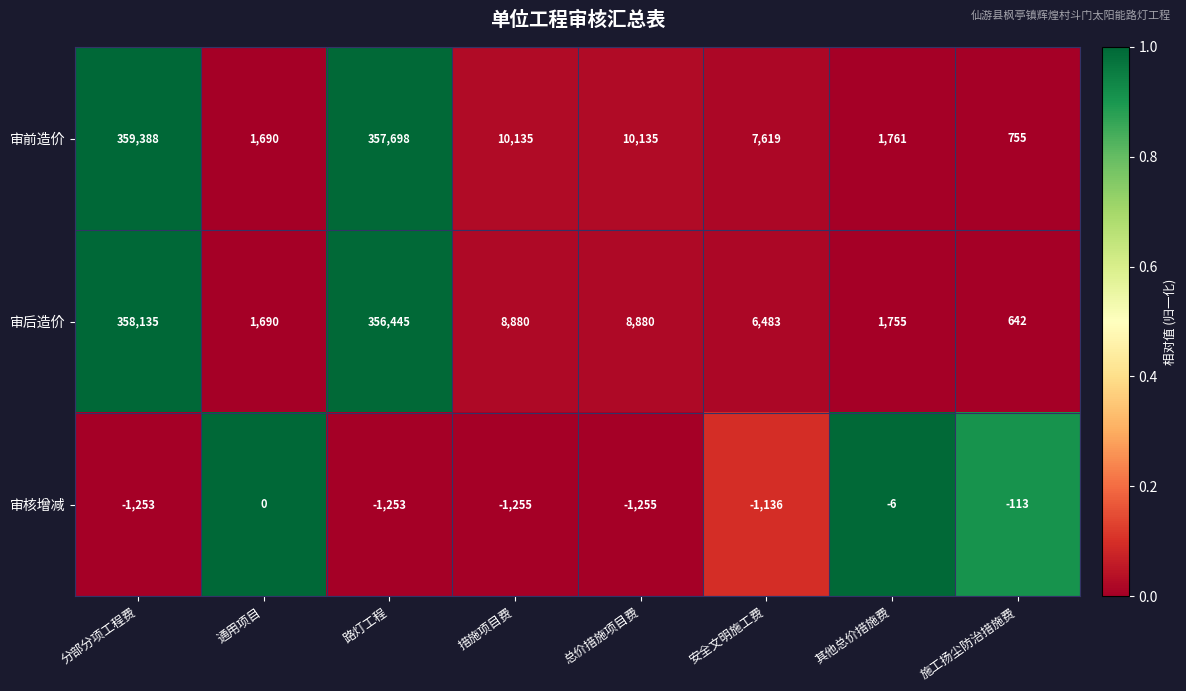

At how many categories does at least one series exceed 0?

8